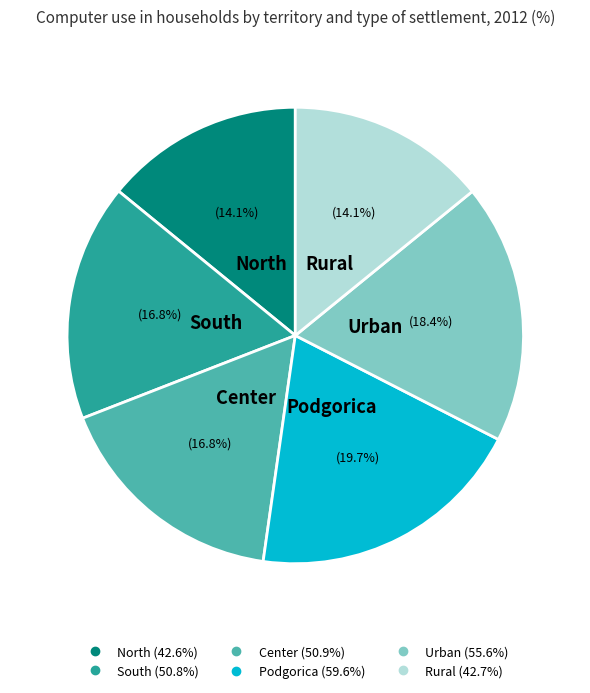

Approximately how many times larger is the value at Podgorica compared to South?

1.2